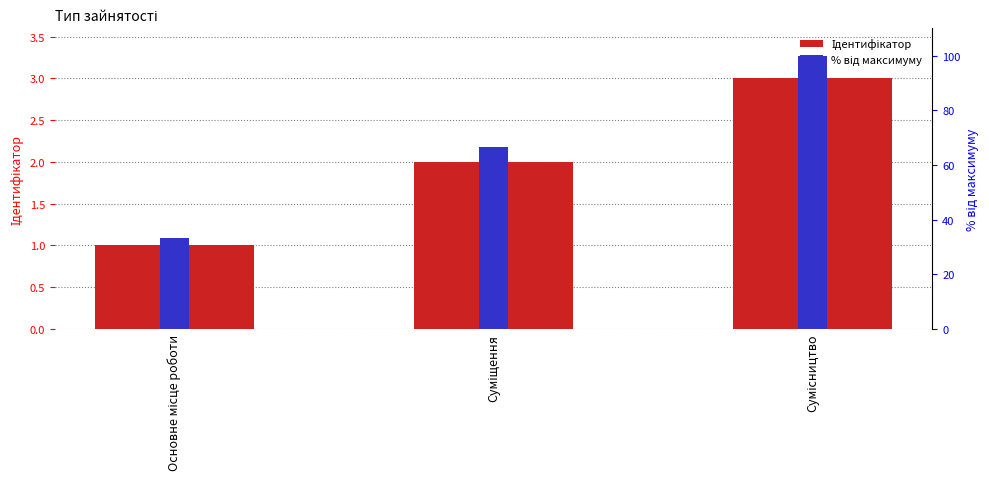

Reading right to left, extract all data points from this chart.

Ідентифікатор: Сумісництво=3.0	Суміщення=2.0	Основне місце роботи=1.0
% від максимуму: Сумісництво=100.0	Суміщення=66.7	Основне місце роботи=33.3